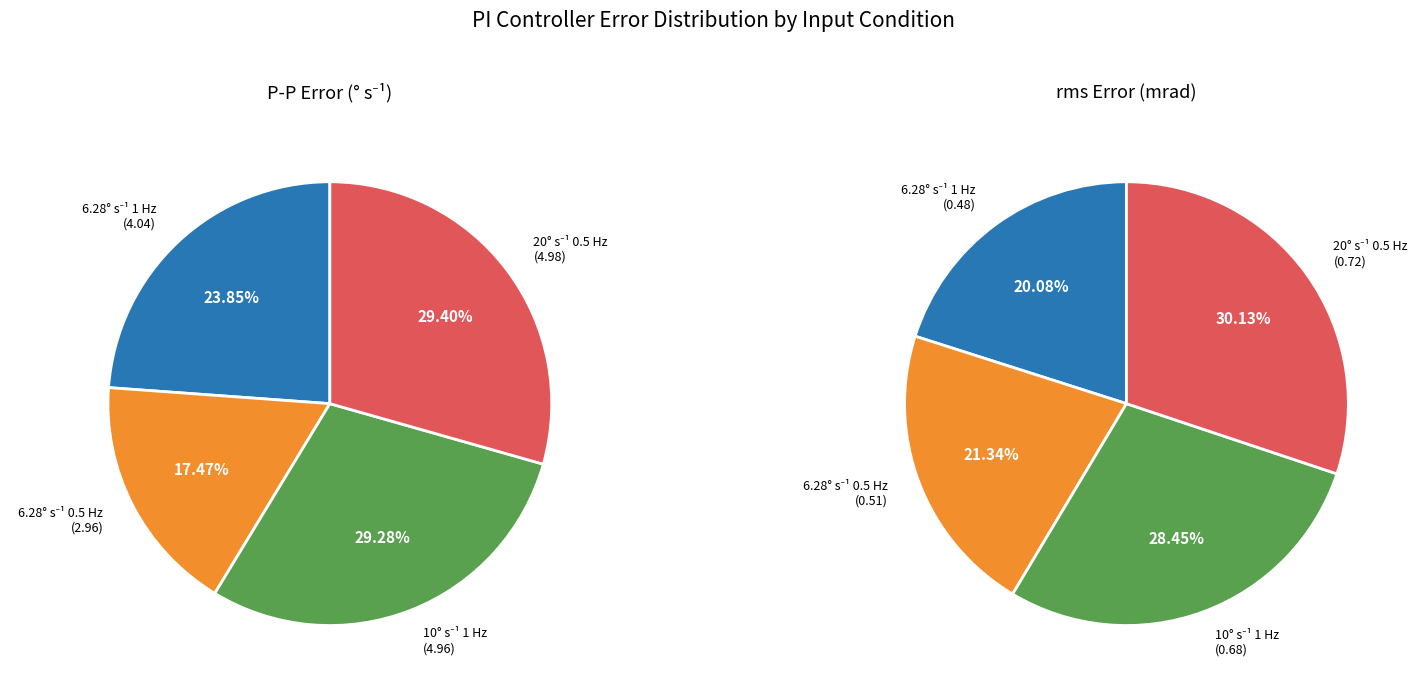

To the nearest percent, what percentage of the pie is 1?

21%